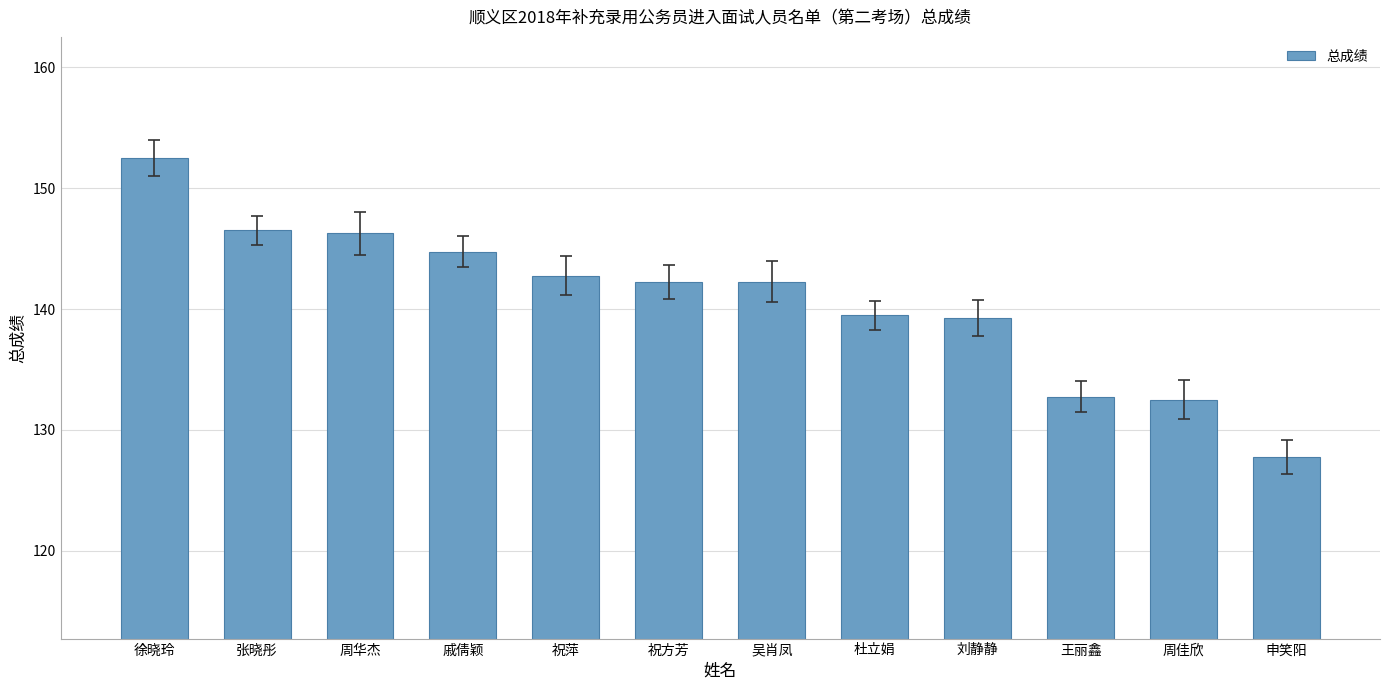

What is the label of the 11th bar from the left?

周佳欣